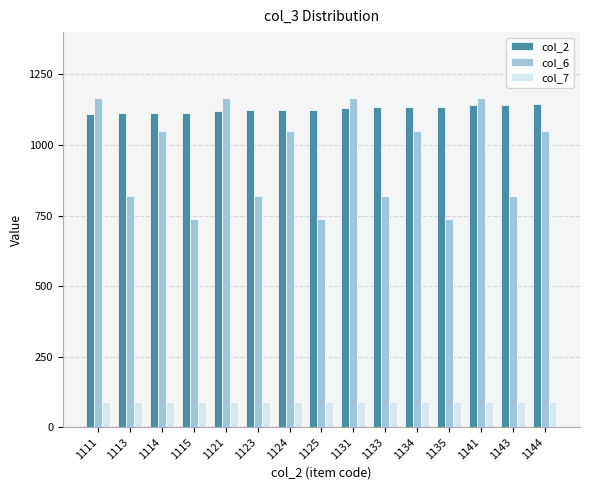

What is the value of the col_6 bar at the 1st from the left?

1168